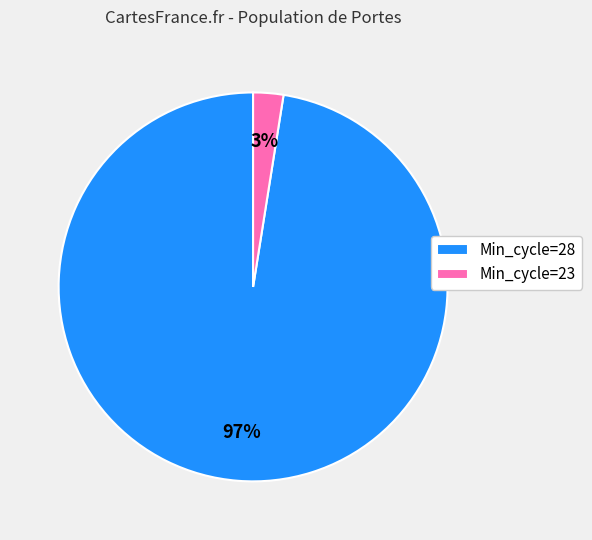

Which category has the smallest portion of the pie?

Min_cycle=23